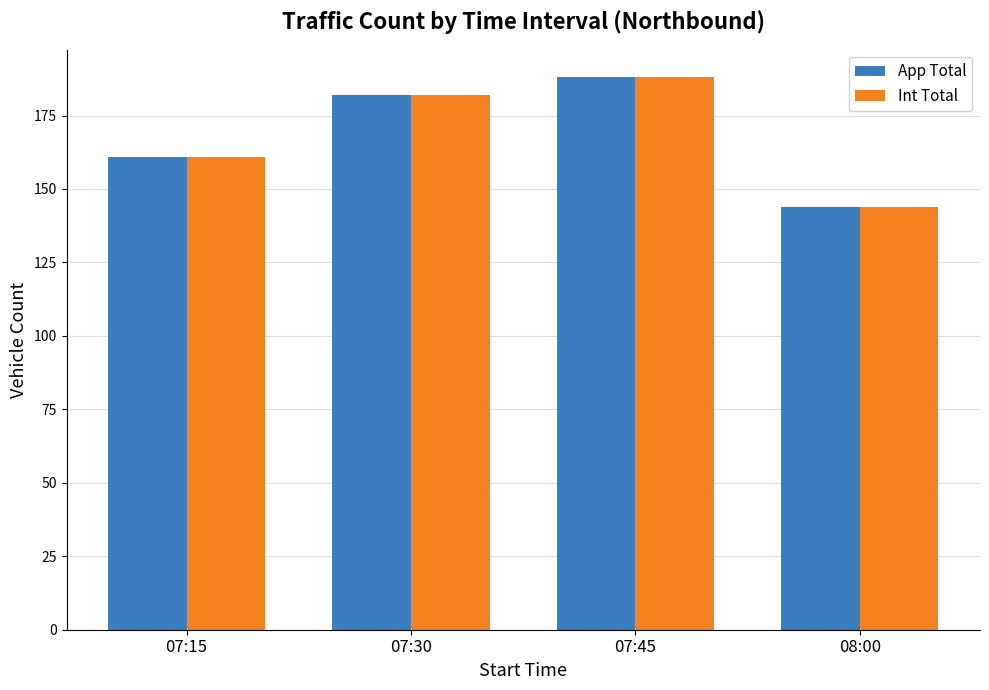

What is the total value across all series at 07:45?

376